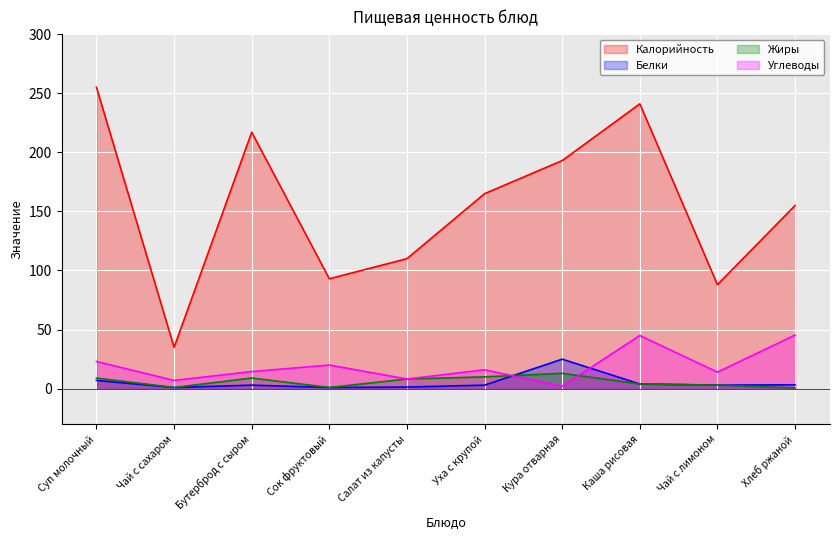

What value does the Углеводы series have at Чай с лимоном?

14.0